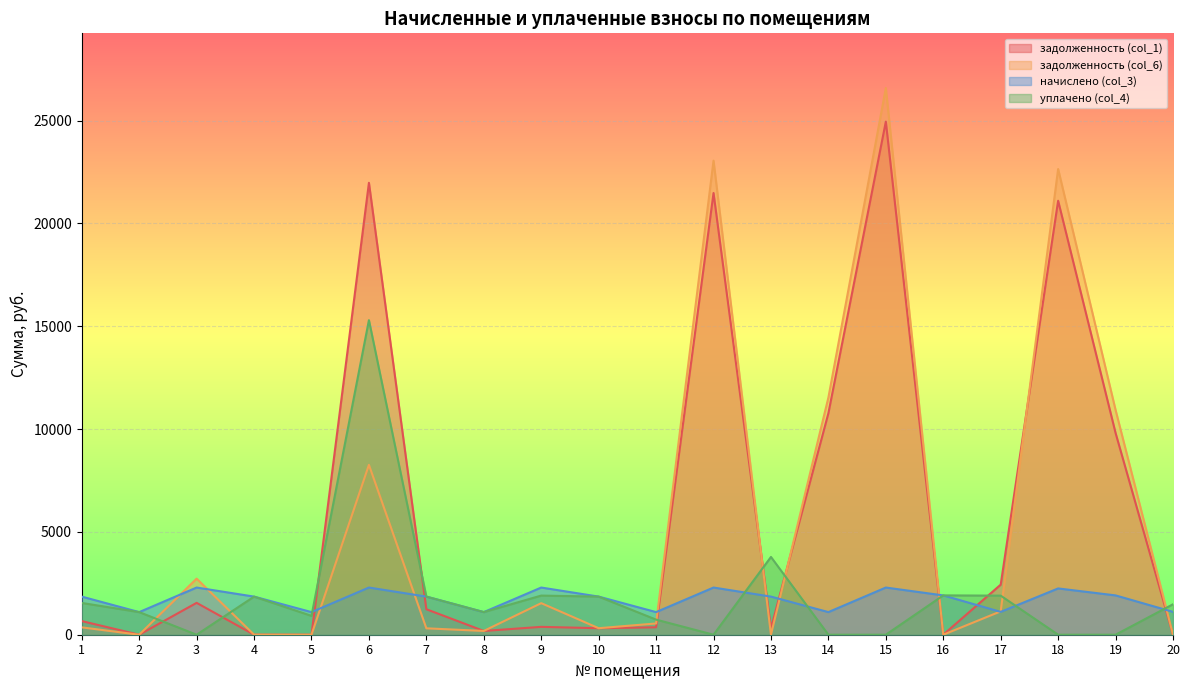

How many lines are shown in the chart?

4